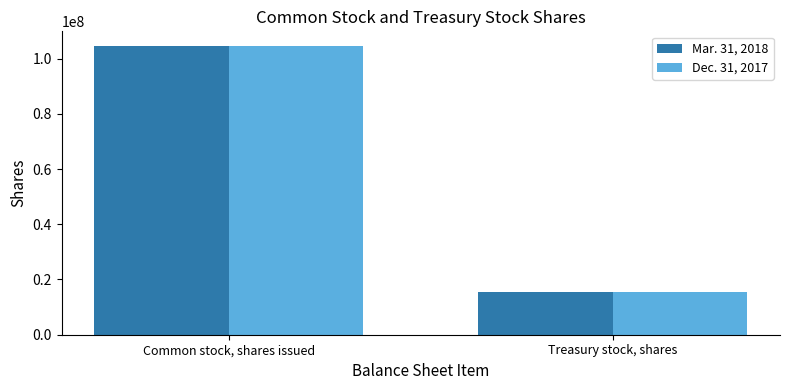

Between Common stock, shares issued and Treasury stock, shares, which series saw the biggest shift?

Mar. 31, 2018